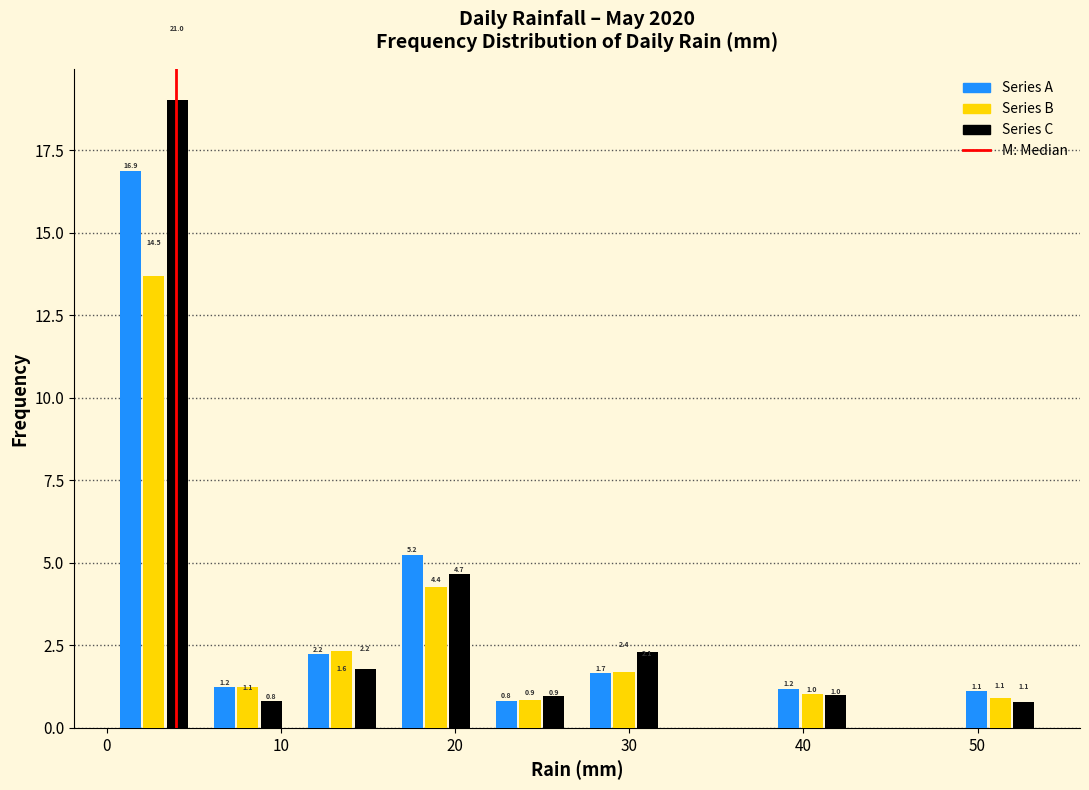

In the Series C series, which range on the x-axis has the tallest bar?

0.0 to 5.4